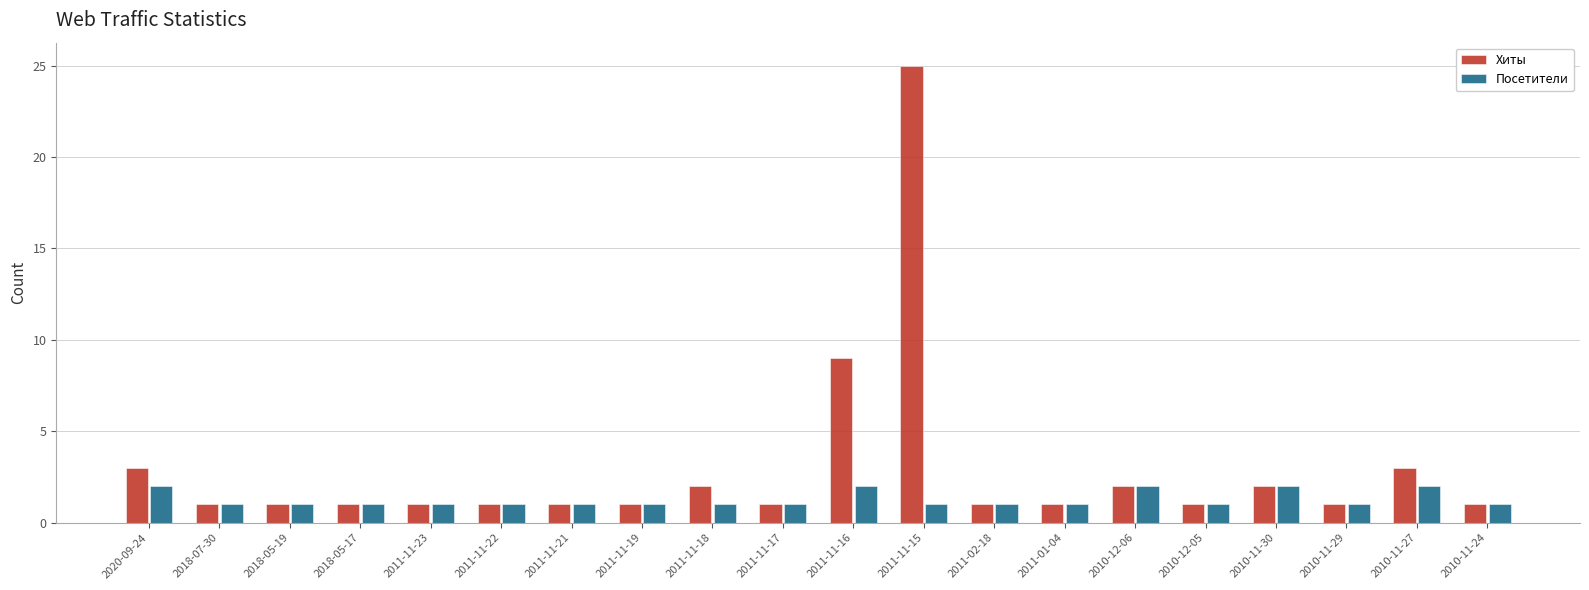

What is the label of the 19th bar from the left?

2010-11-27